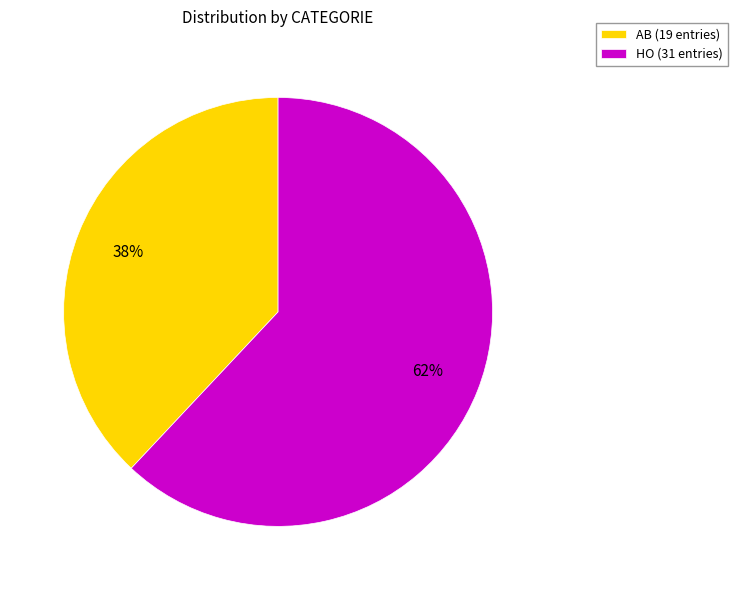

Combined, do HO and AB account for over 50%?

Yes